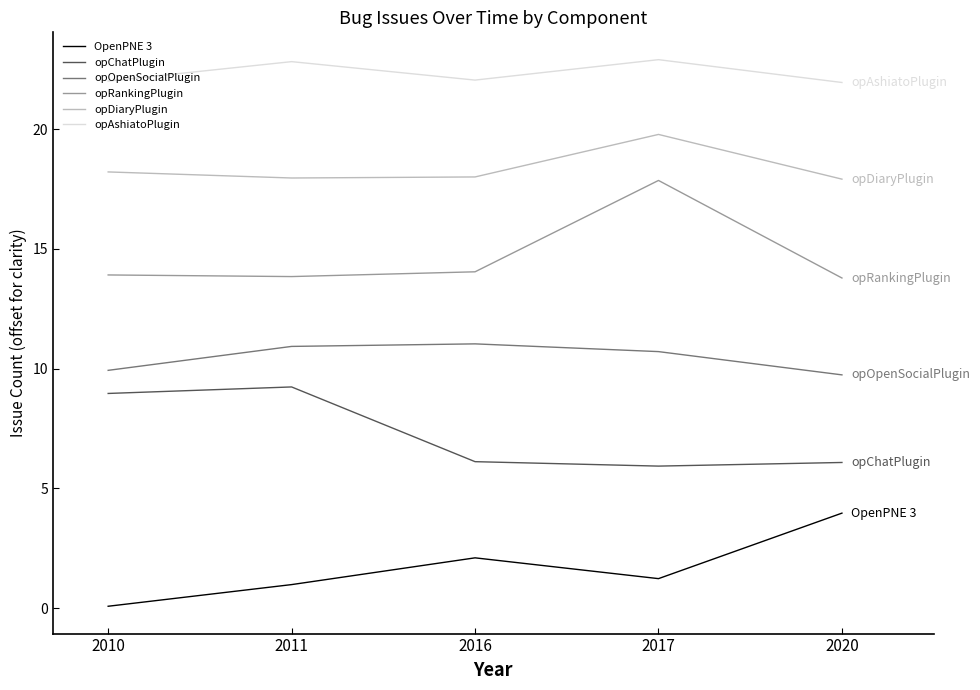

How many lines are shown in the chart?

6